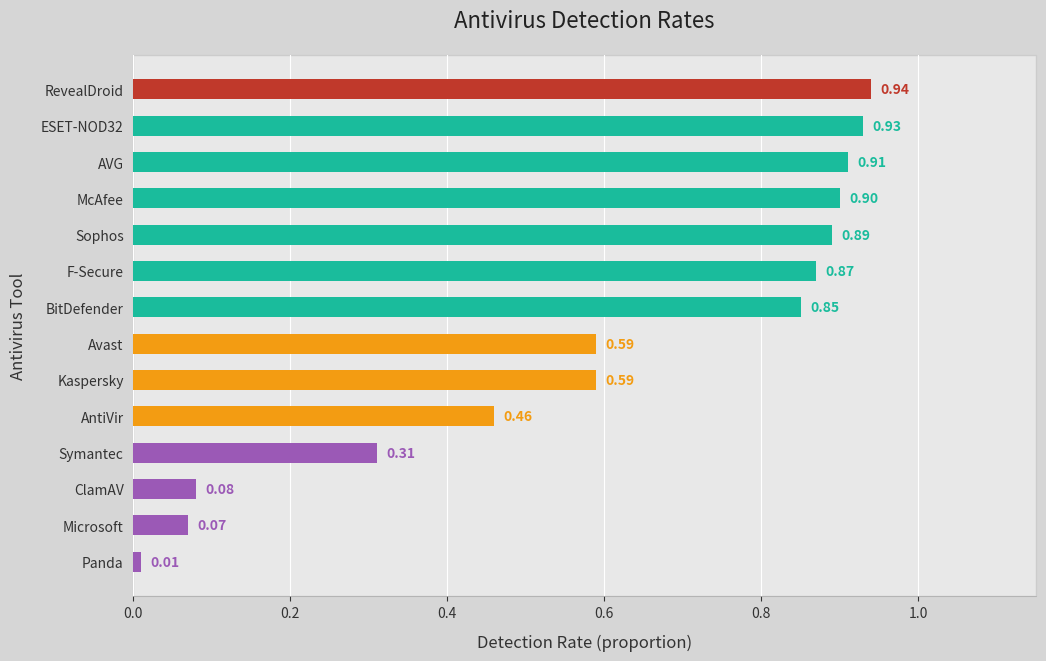

Which label corresponds to the smallest value in the chart?

Panda